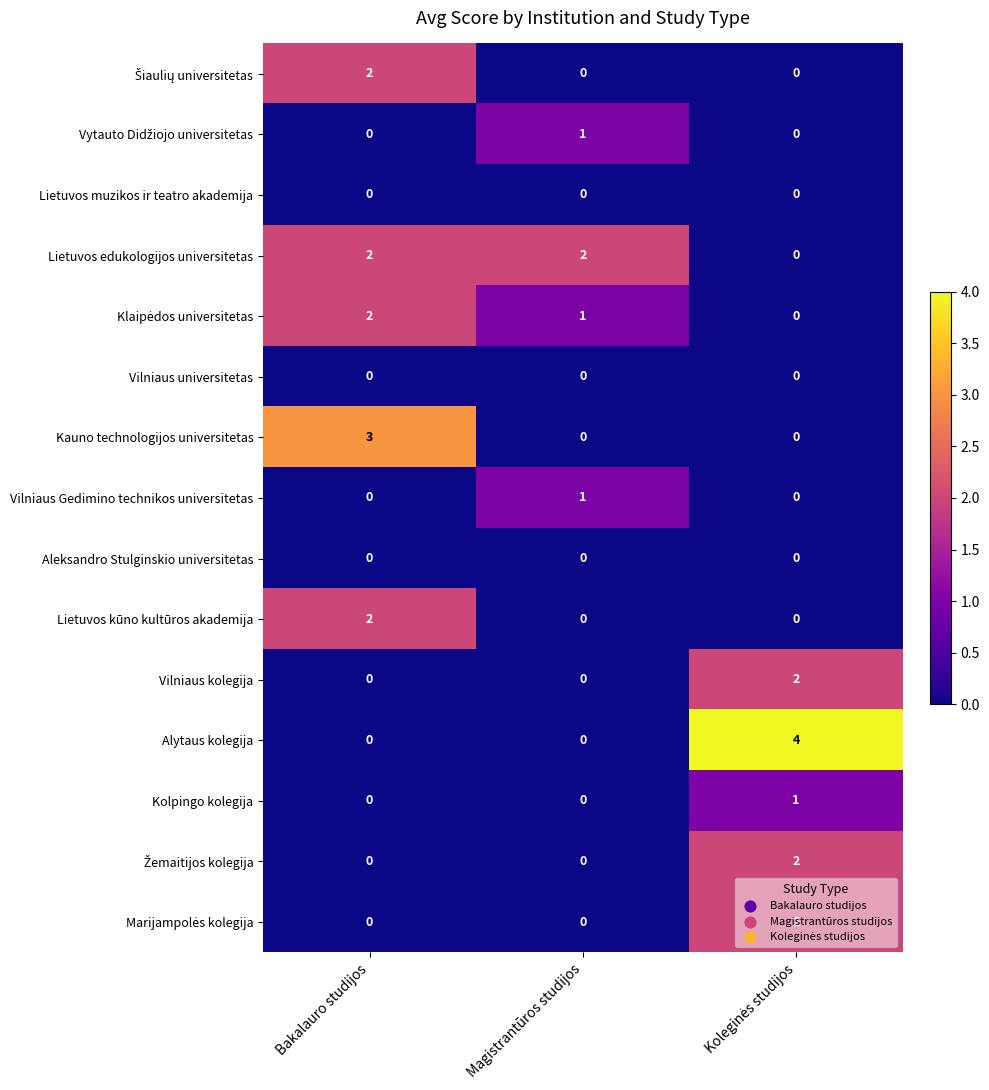

Which series has the largest range (max minus min)?

Alytaus kolegija